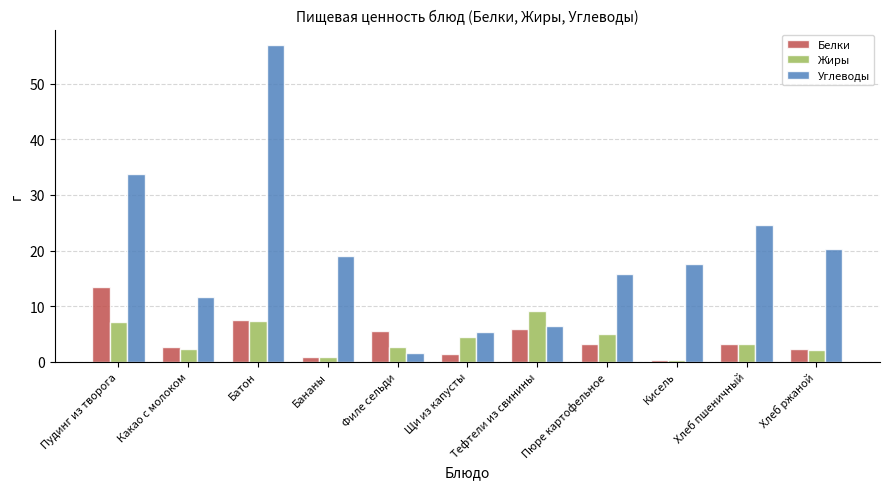

What is the approximate value of Белки at Хлеб ржаной?

2.4